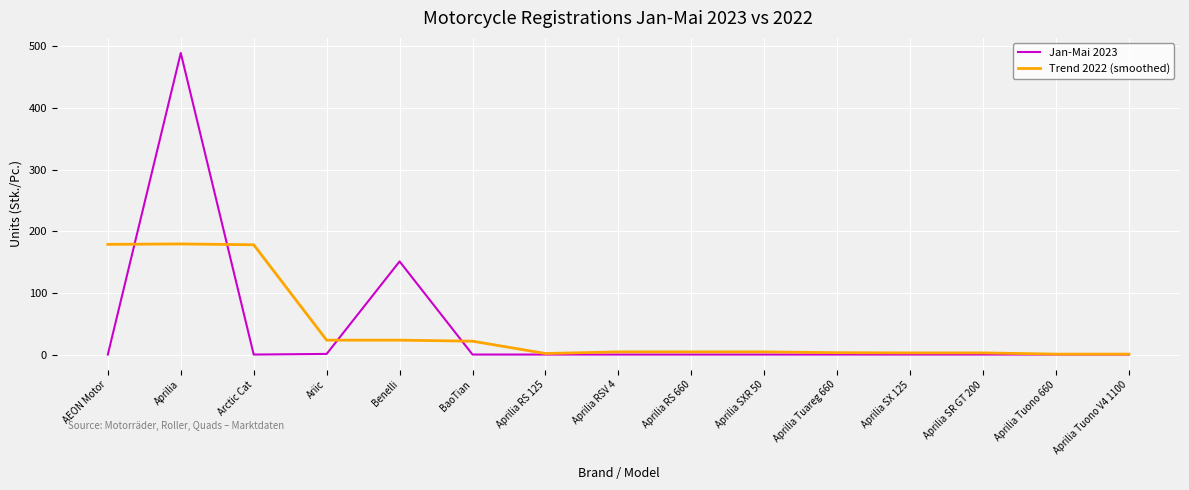

Is it true that Trend 2022 (smoothed) equals 299.7 at Arctic Cat?

False